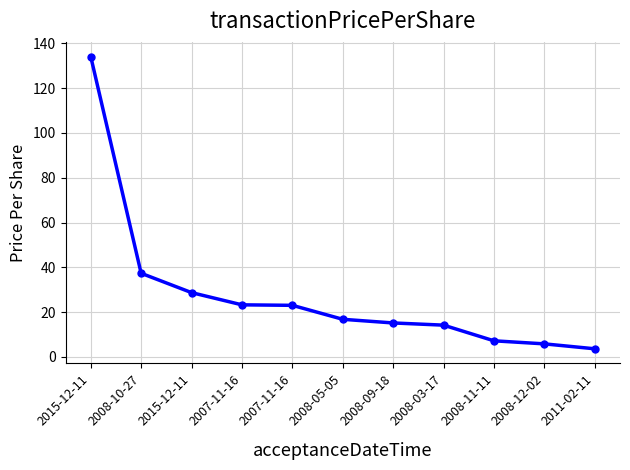

What is the label of the 3rd point from the left?

2015-12-11